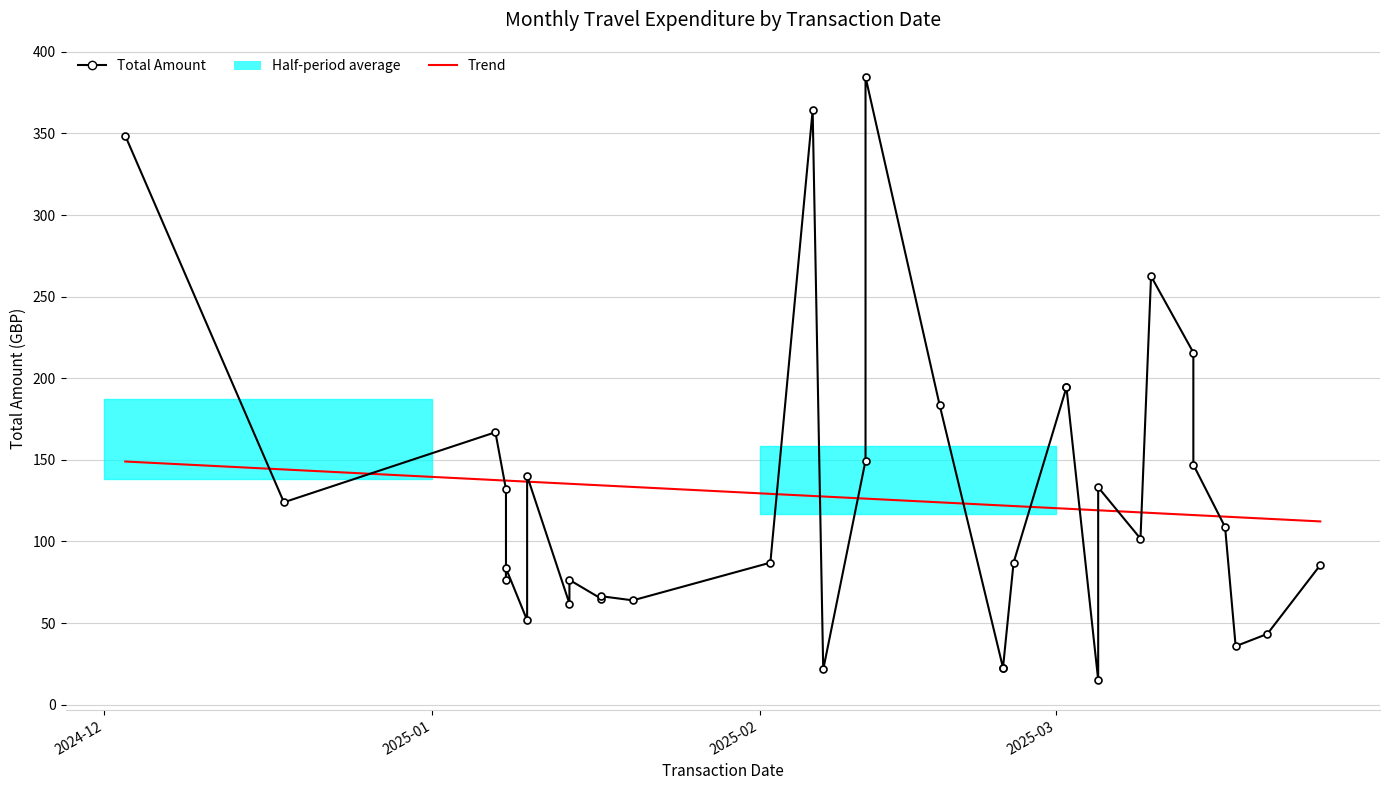

What is the smallest value displayed?

15.2